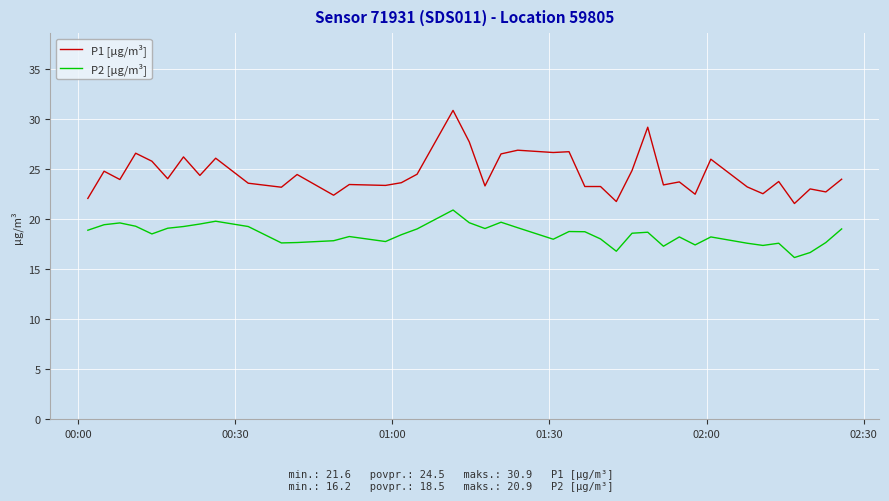

Which series has the widest spread of values?

P1 [µg/m³]